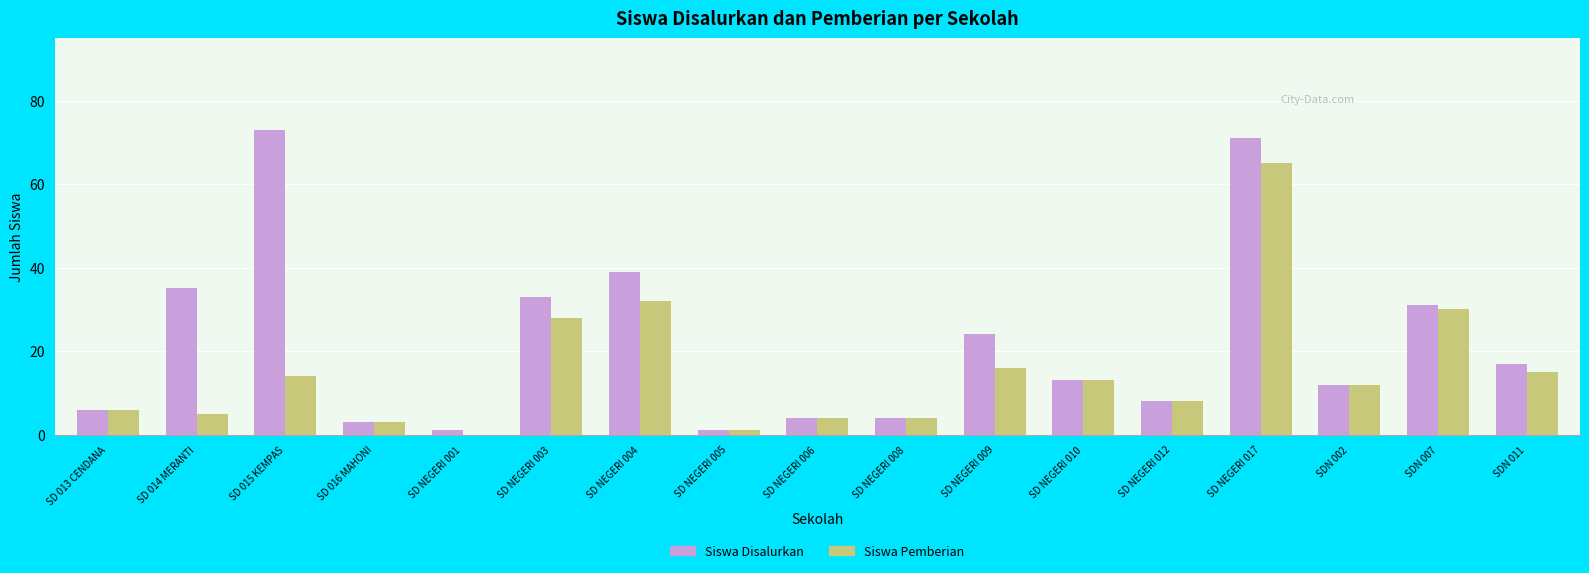

What is the average value of the Siswa Disalurkan series?

22